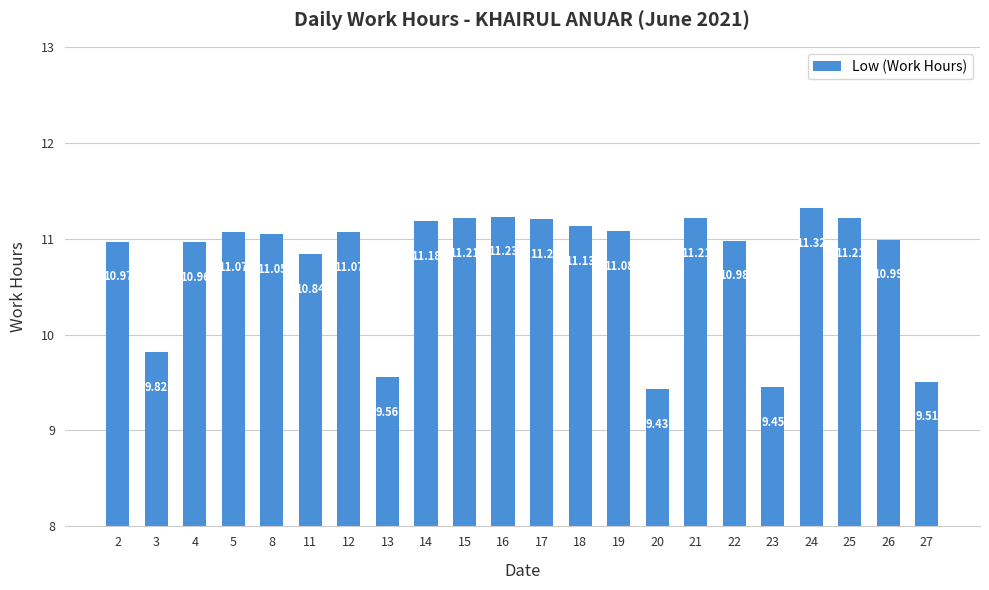

At which label is the value closest to 10?

3